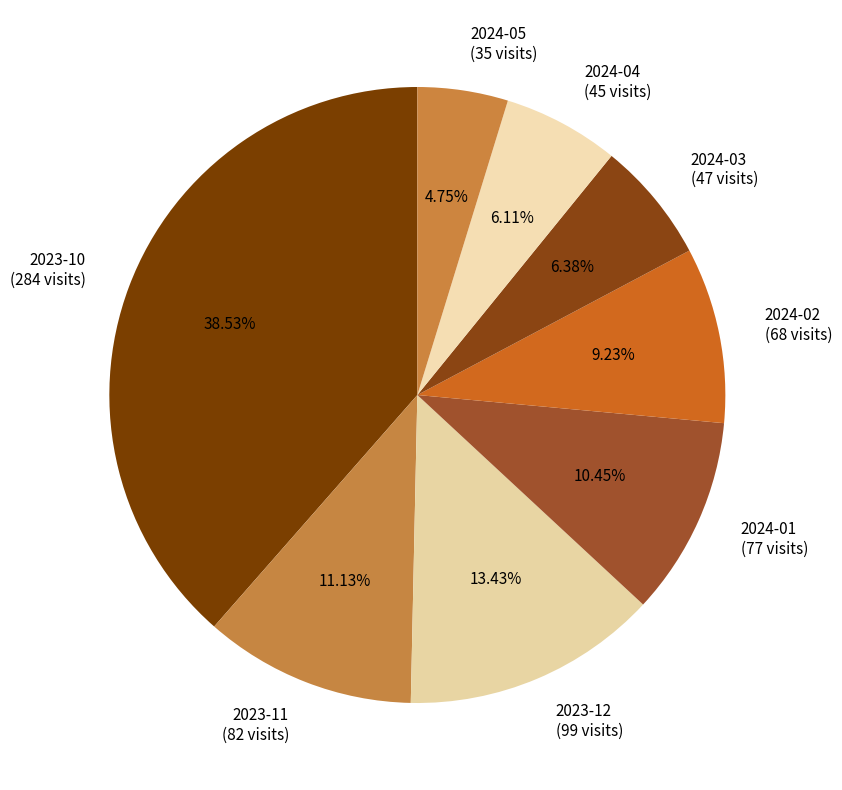

Which has a higher value, 2024-01 or 2024-04?

2024-01